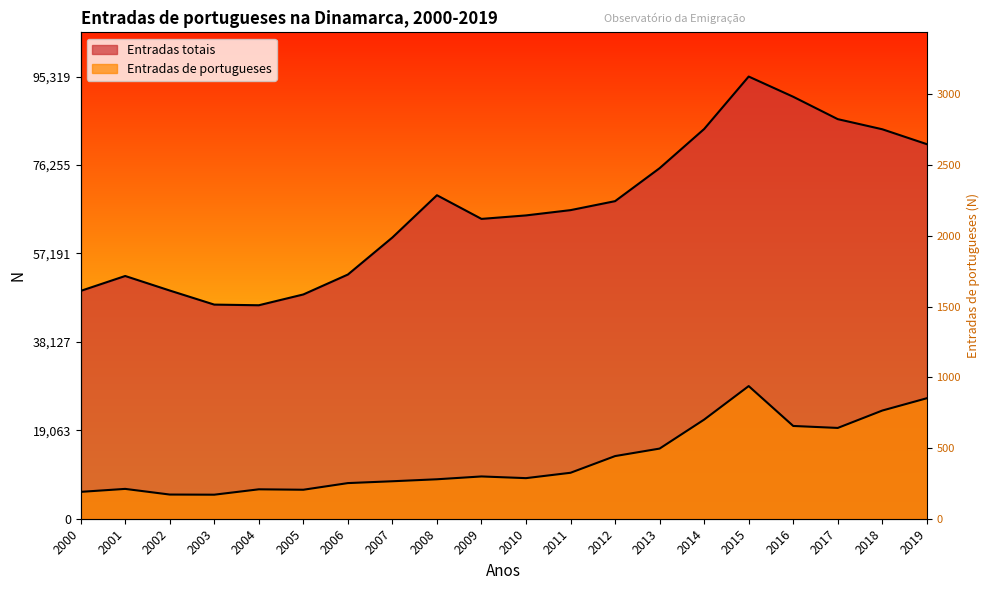

List the series in order of their overall mean, lowest first.

Entradas de portugueses, Entradas totais